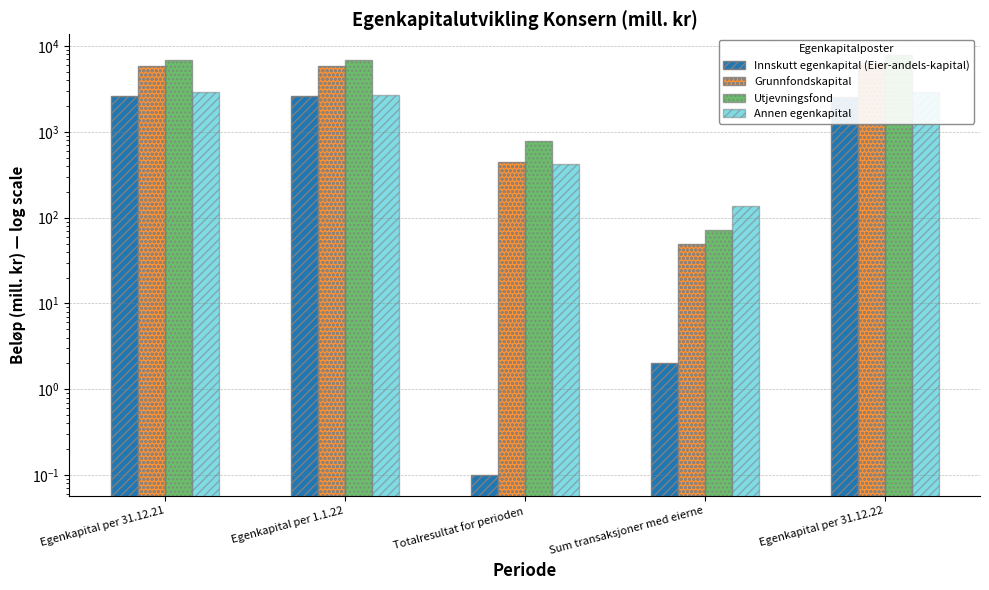

Which series has the largest total across all categories?

Utjevningsfond